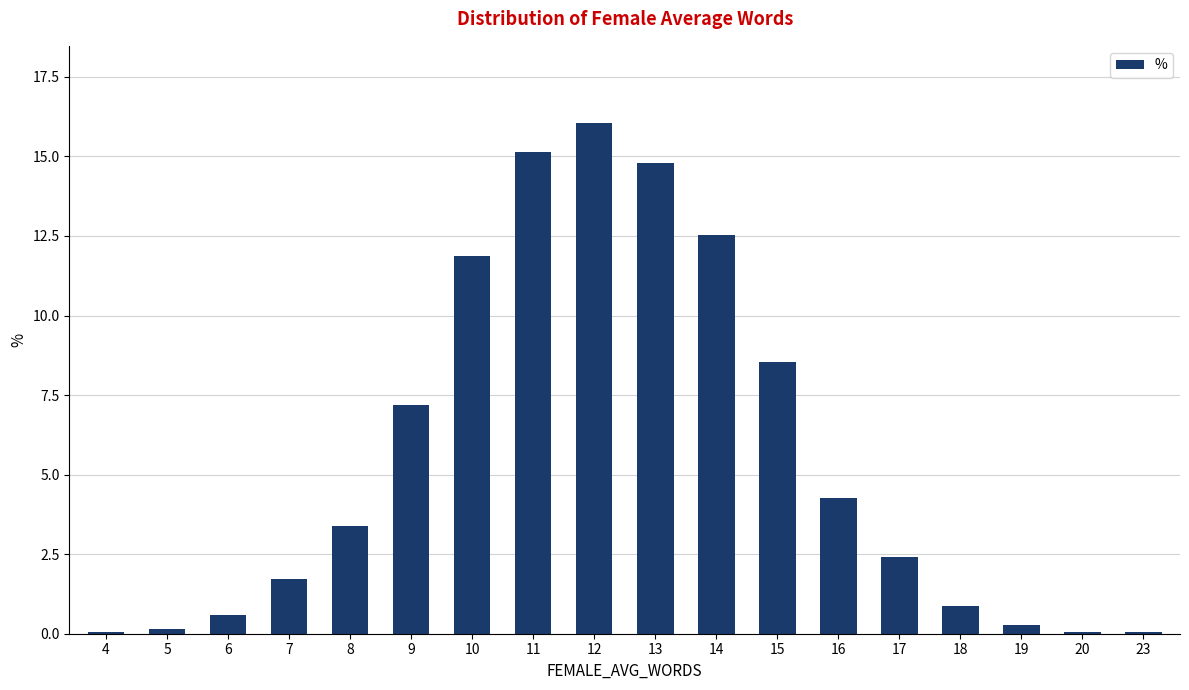

Count the number of values greater than 3.

9